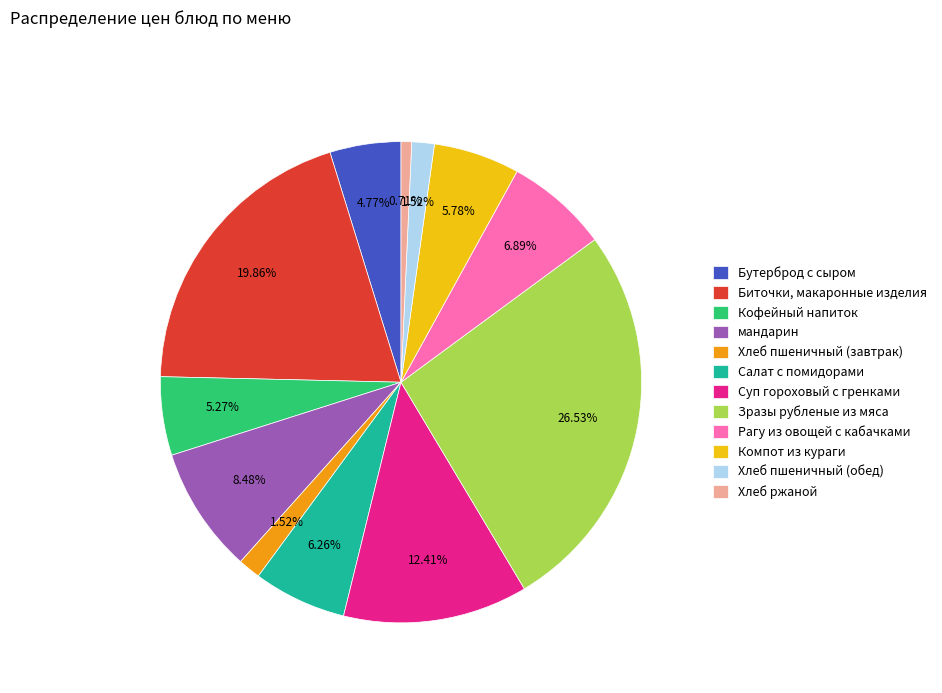

How many segments does this pie chart have?

12